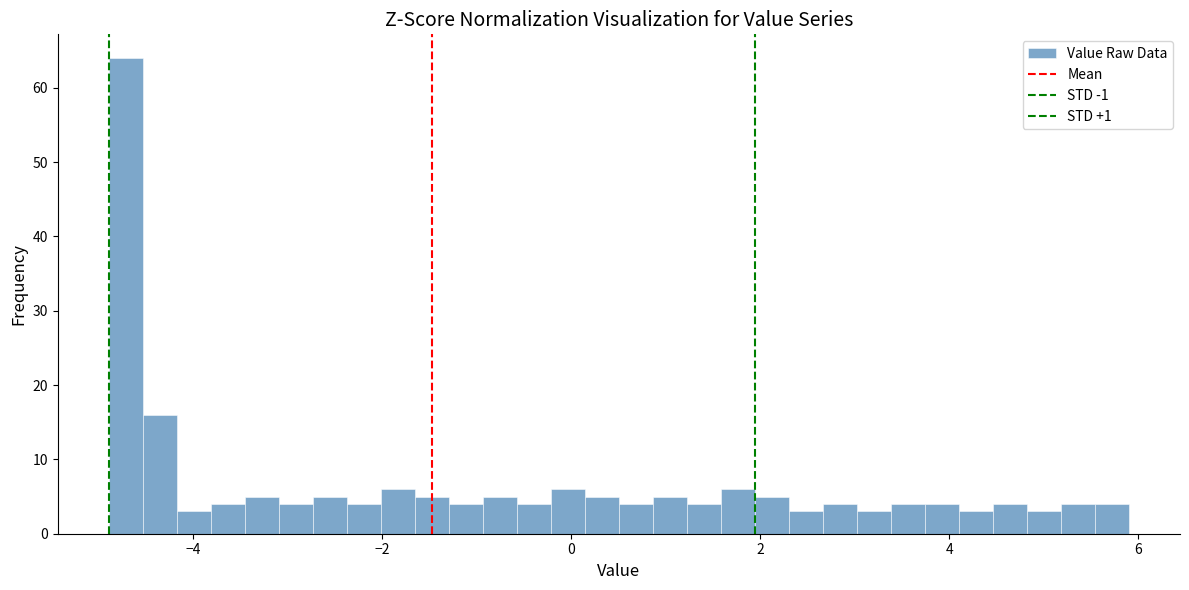

Around what value on the x-axis is the tallest bar? Give the approximate position of its centre, as read against the axis.

-4.8